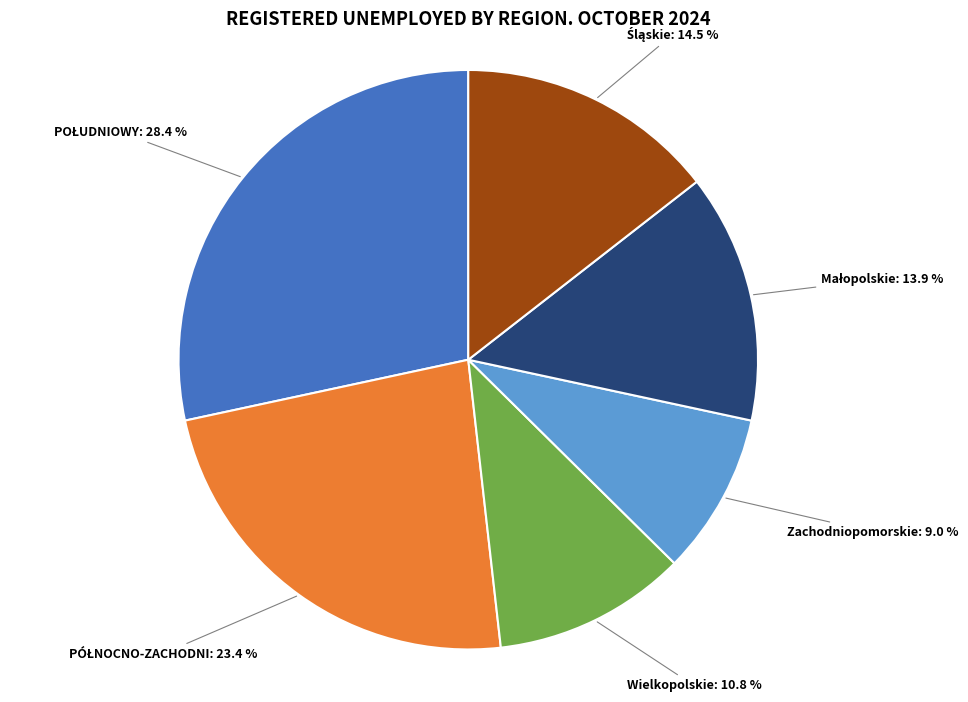

Is the sum of Zachodniopomorskie and Wielkopolskie greater than half?

No